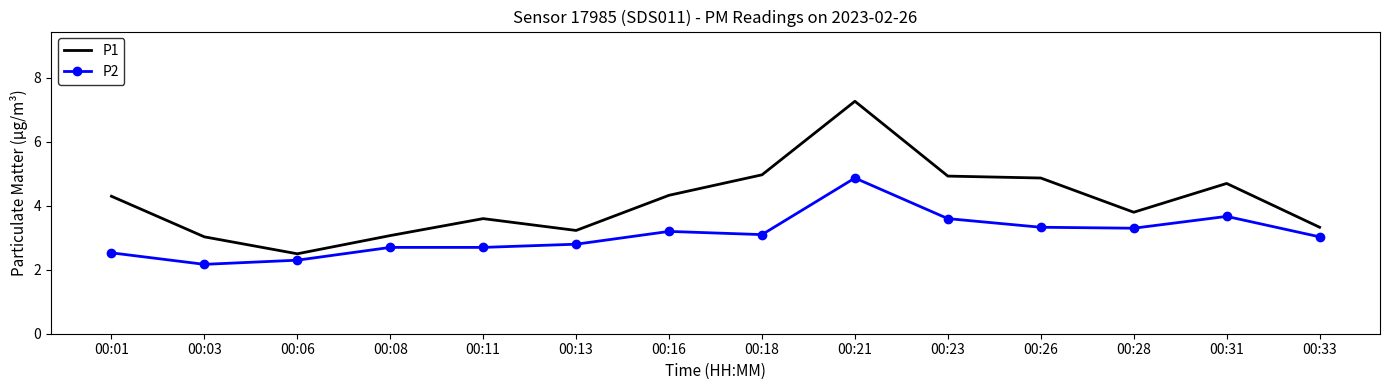

True or false: P1 and P2 intersect in this chart.

False